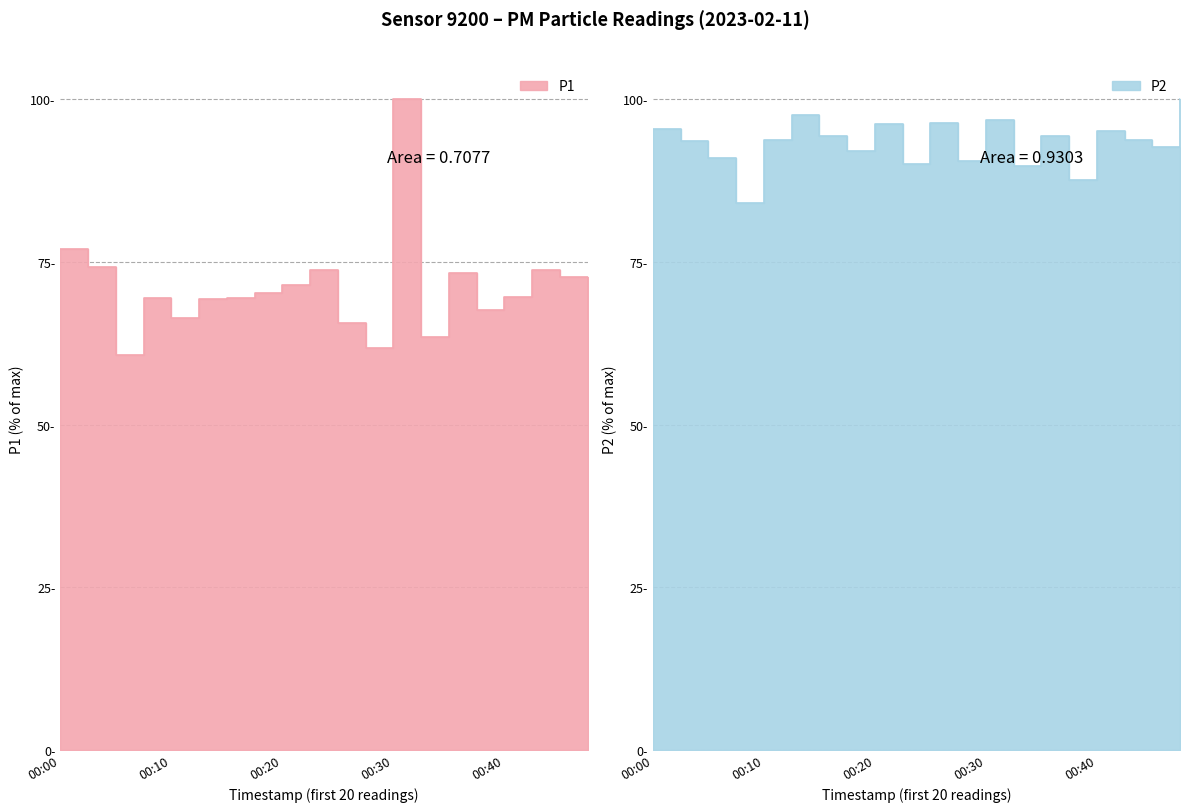

At how many categories does at least one series exceed 93?

12